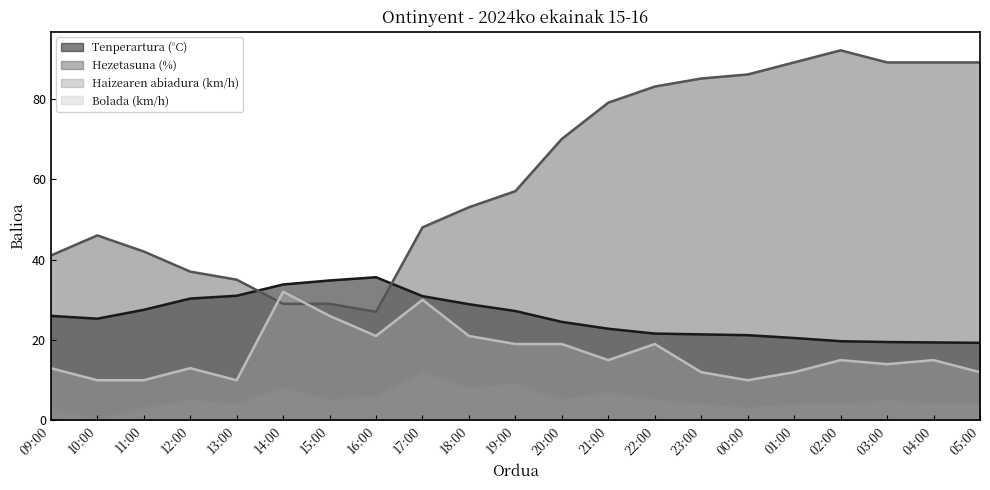

At 19:00, list the series in order from smallest to largest.

Haizearen abiadura (km/h), Bolada (km/h), Tenperartura (°C), Hezetasuna (%)